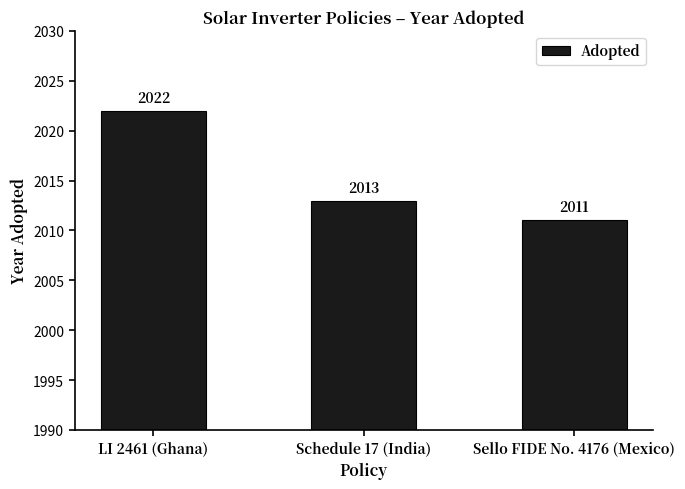

Reading left to right, extract all data points from this chart.

LI 2461 (Ghana)=2022	Schedule 17 (India)=2013	Sello FIDE No. 4176 (Mexico)=2011